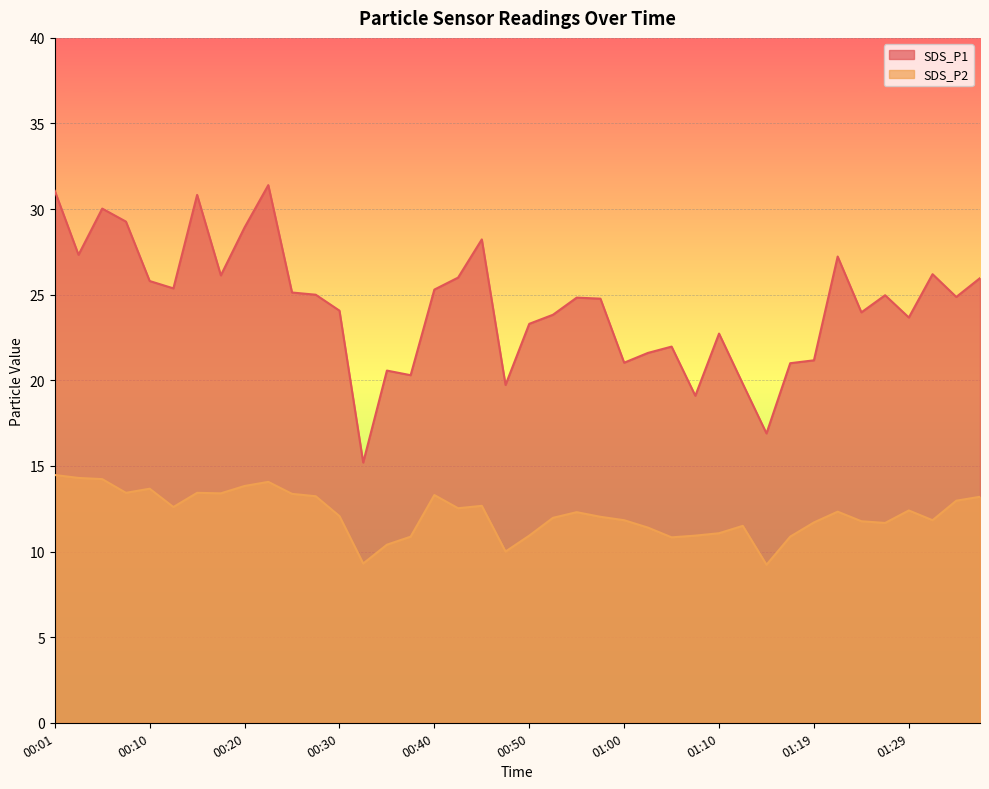

Is the value of SDS_P1 at 01:22 greater than the value of SDS_P2 at 01:17?

Yes